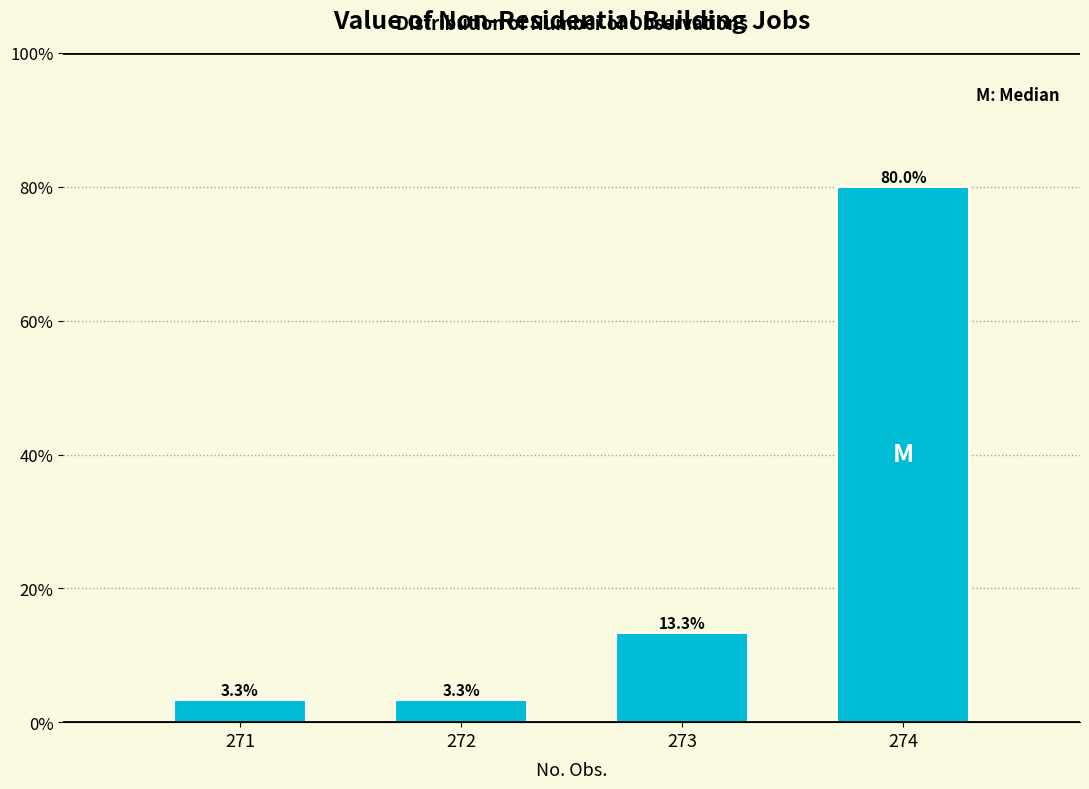

Reading left to right, what are all the values shown in this chart?

3.3	3.3	13.3	80.0